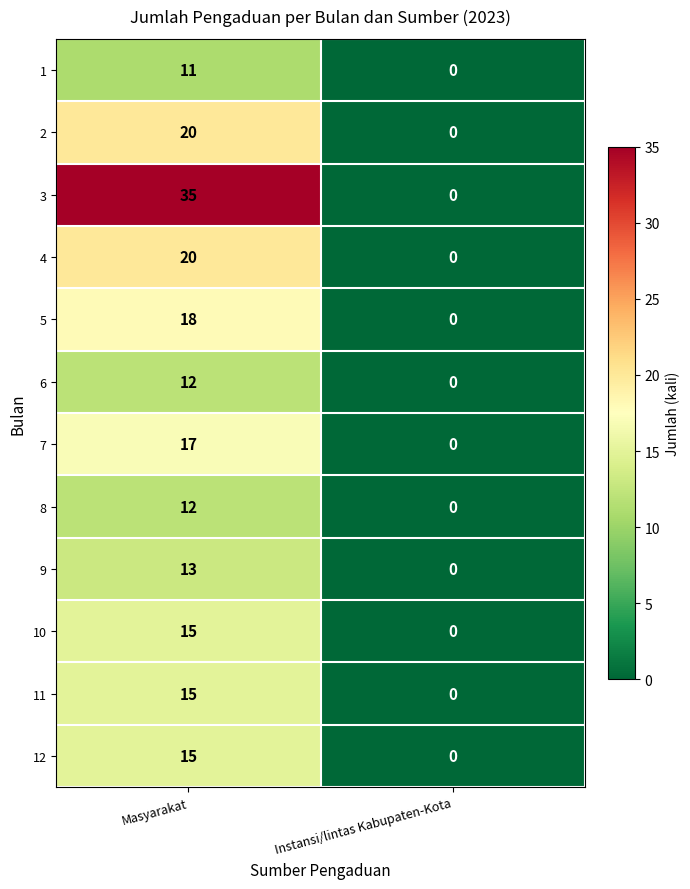

Count the number of data series in this chart.

12